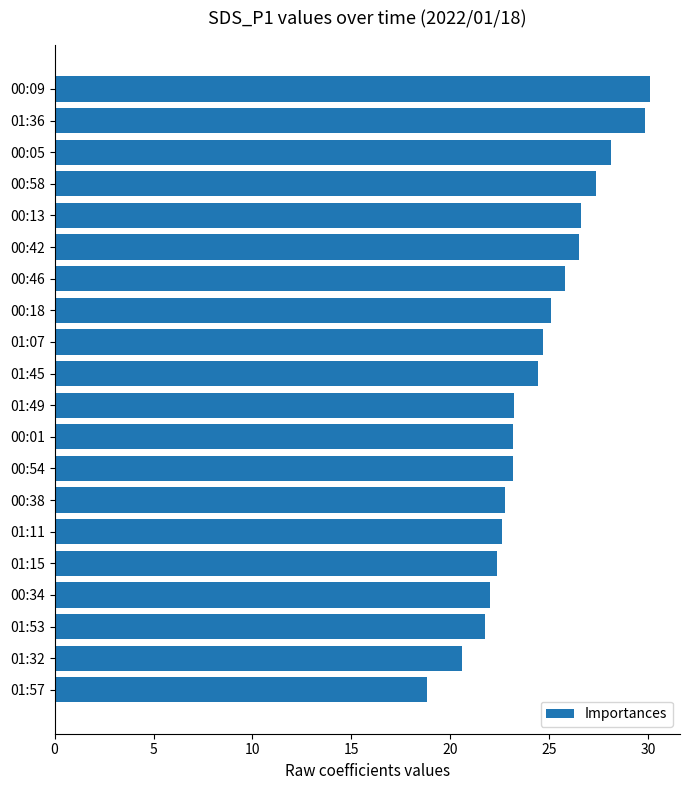

The value at 00:38 is 22.8. True or false?

True